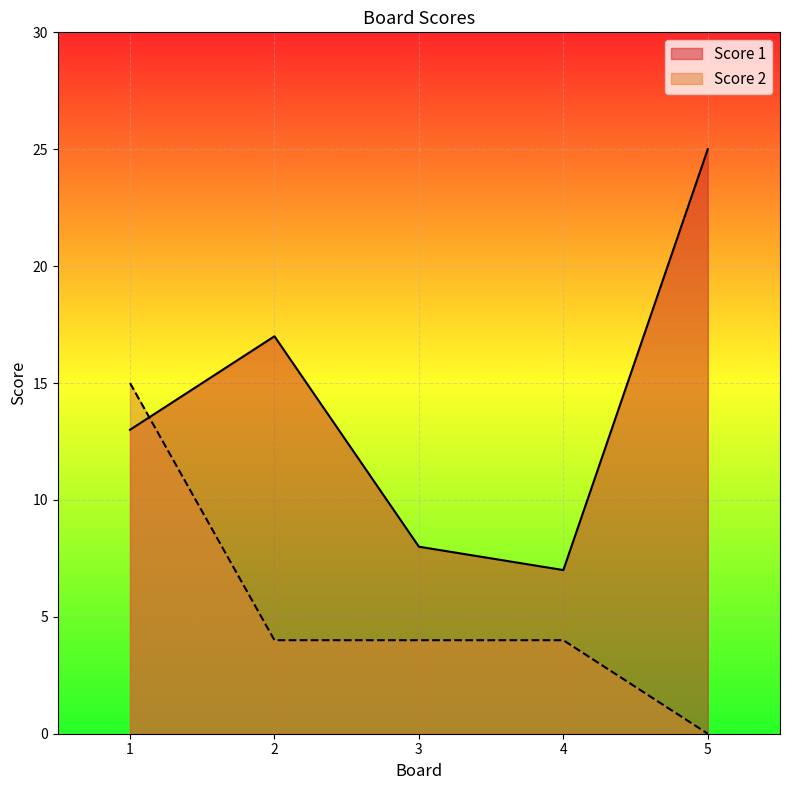

The value of Score 2 at 5 is 0. True or false?

True